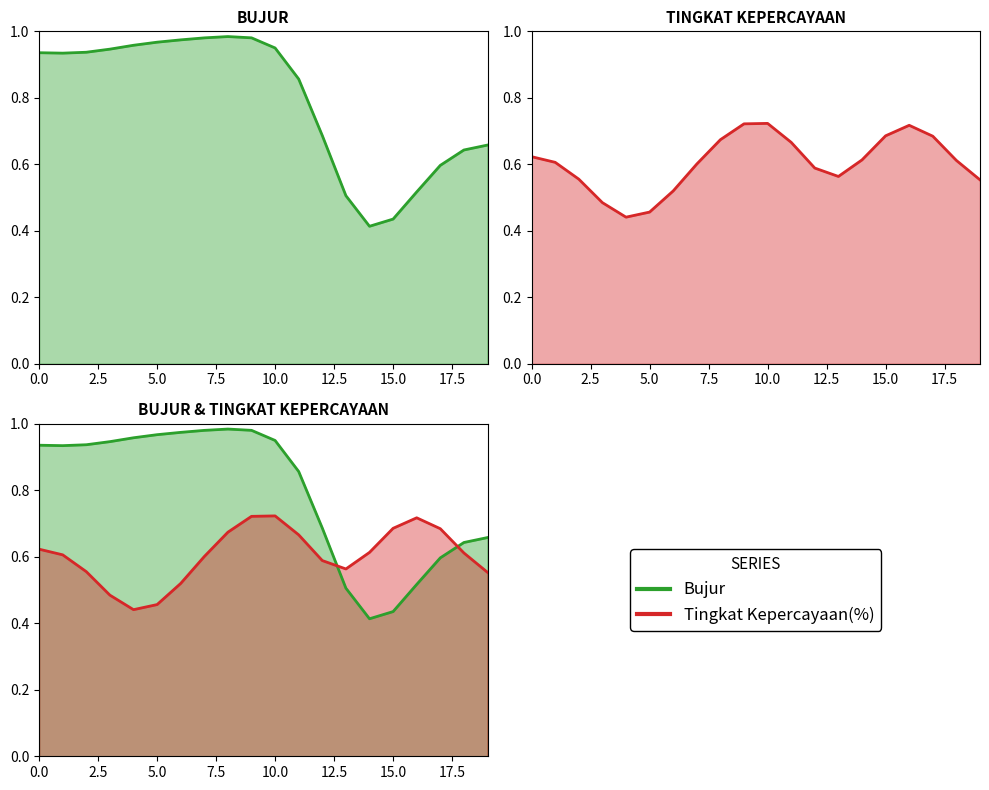

After their last crossing, which series has the higher values: Bujur or Tingkat Kepercayaan(%)?

Bujur